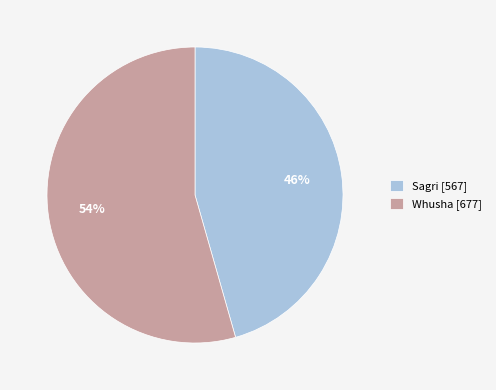

What is the smallest slice in the pie chart?

Sagri